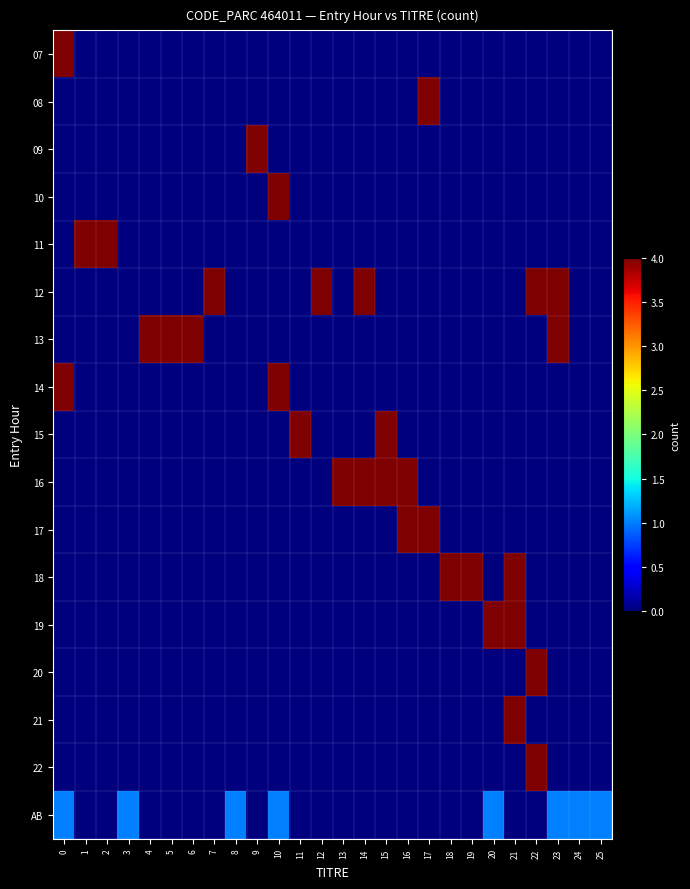

Which has a higher value, 5 or 22?

5